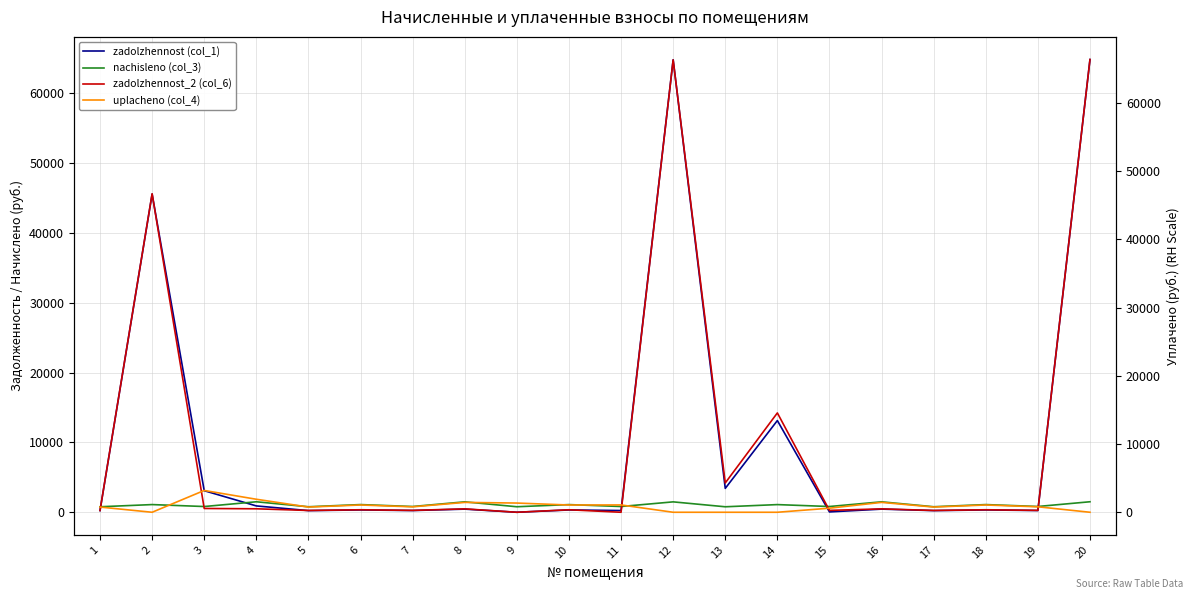

What is the maximum value for nachisleno (col_3)?

1504.7